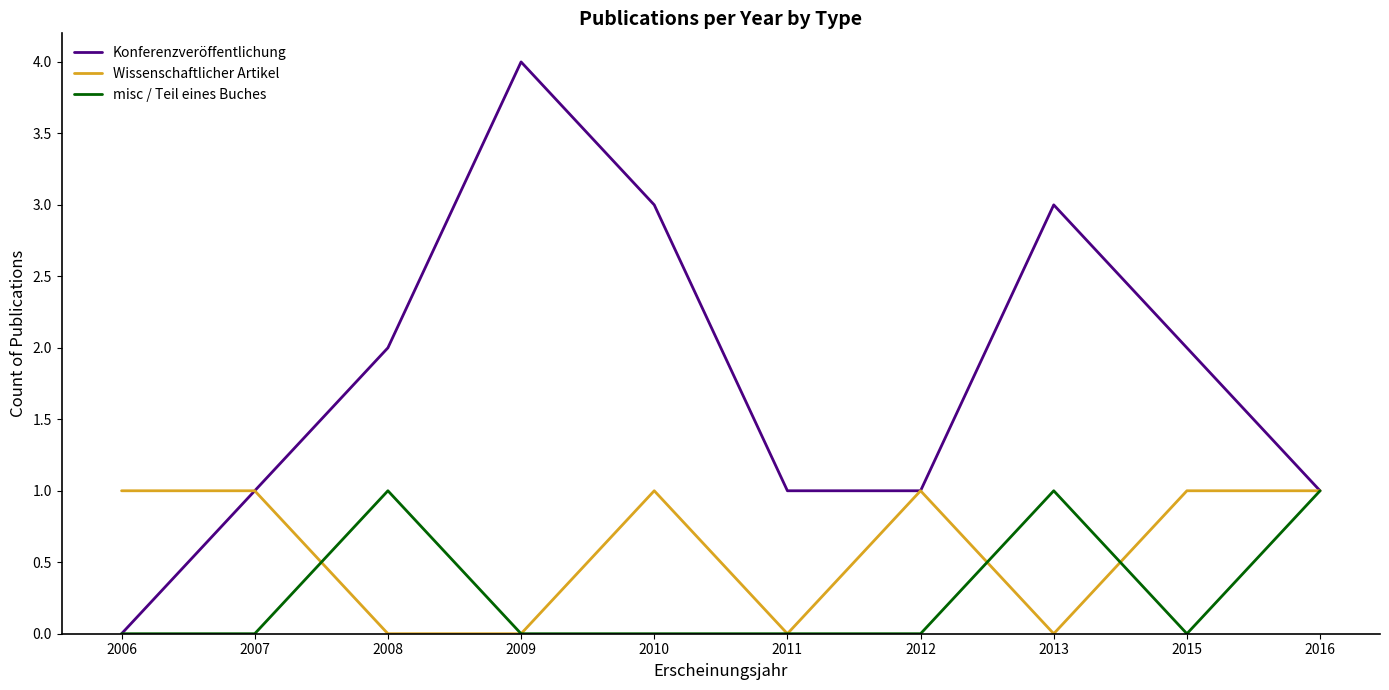

Which category has the highest value across all series?

2009